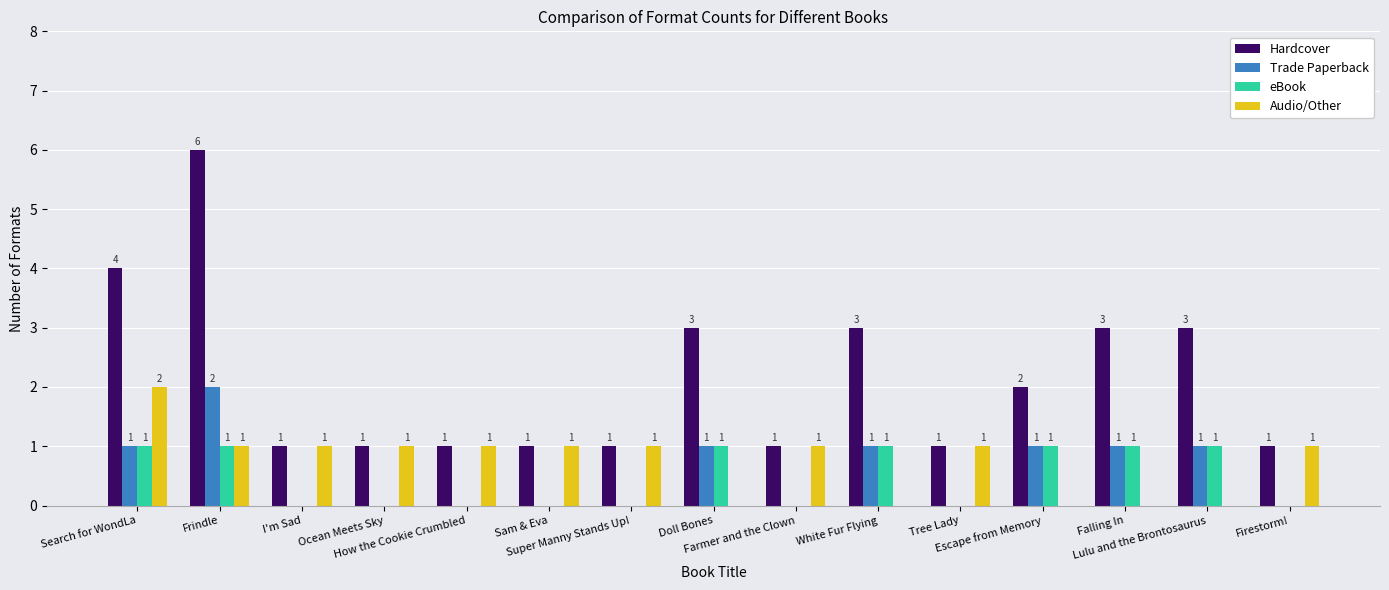

Reading left to right, extract all data points from this chart.

Hardcover: 4	6	1	1	1	1	1	3	1	3	1	2	3	3	1
Trade Paperback: 1	2	0	0	0	0	0	1	0	1	0	1	1	1	0
eBook: 1	1	0	0	0	0	0	1	0	1	0	1	1	1	0
Audio/Other: 2	1	1	1	1	1	1	0	1	0	1	0	0	0	1